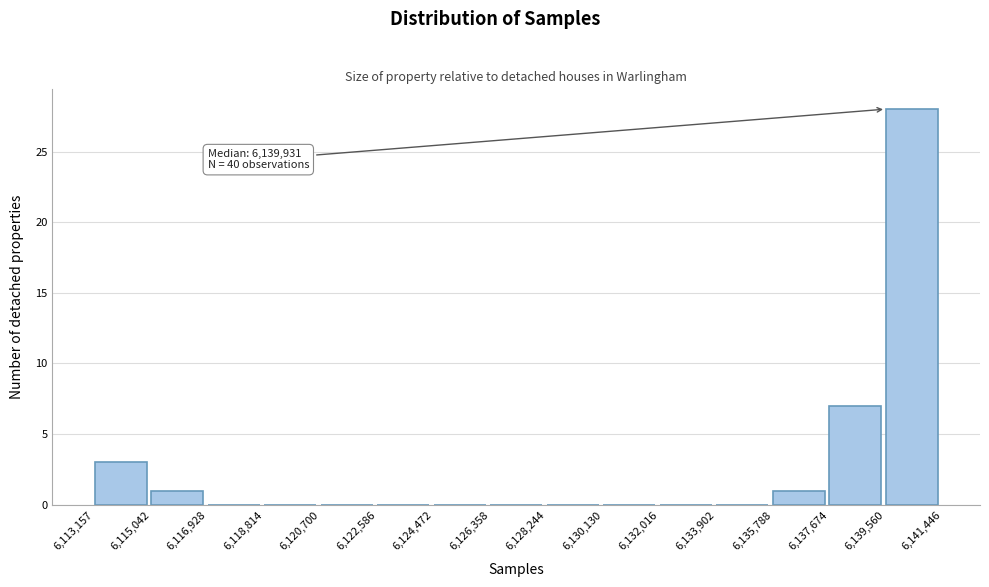

Over which range of the x-axis is the bar tallest?

6,139,560 to 6,141,446